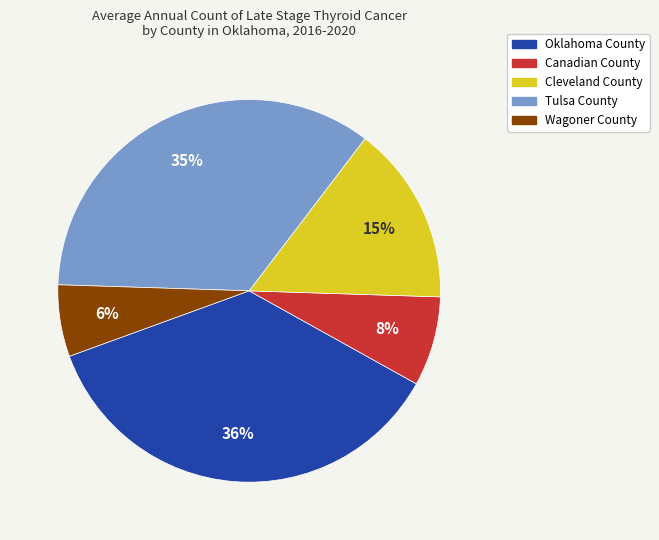

Does any single category account for the majority?

No